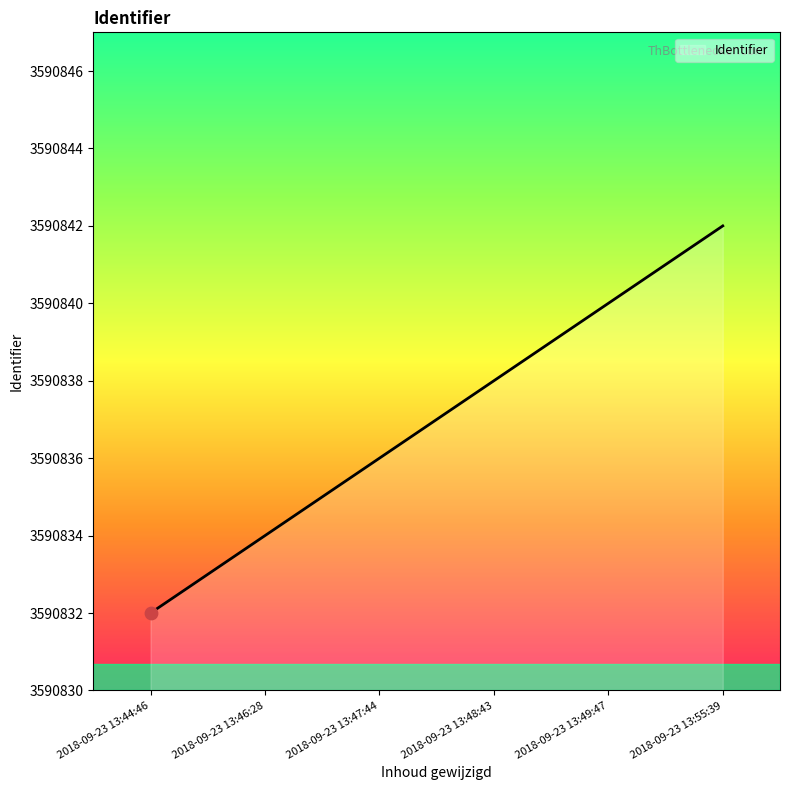

Between 2018-09-23 13:47:44 and 2018-09-23 13:44:46, which is larger?

2018-09-23 13:47:44